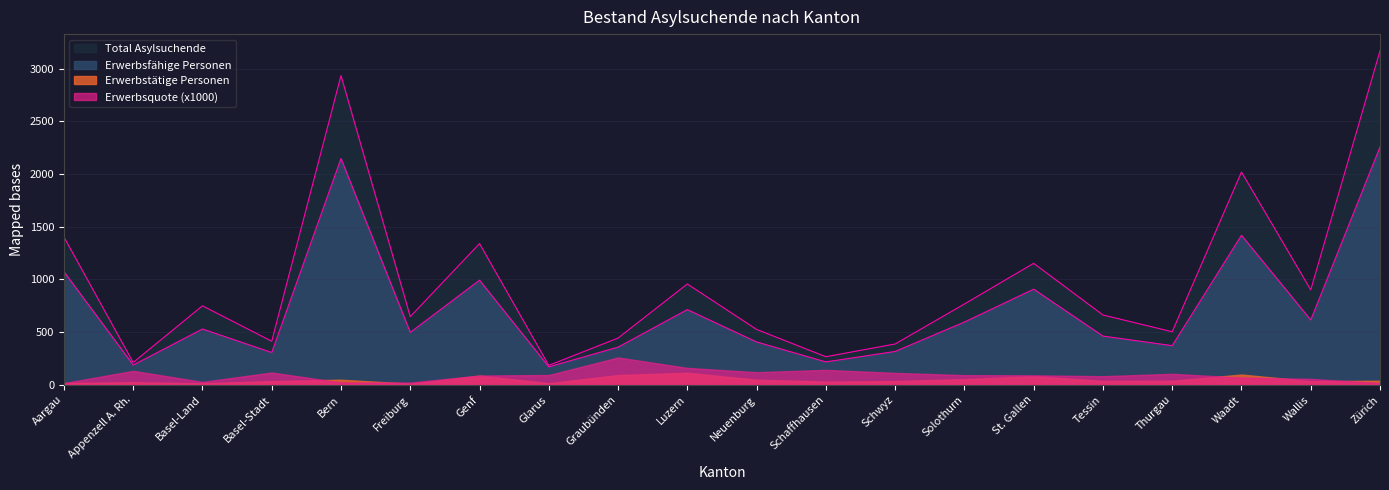

What is the minimum value for Total Asylsuchende?

185.0